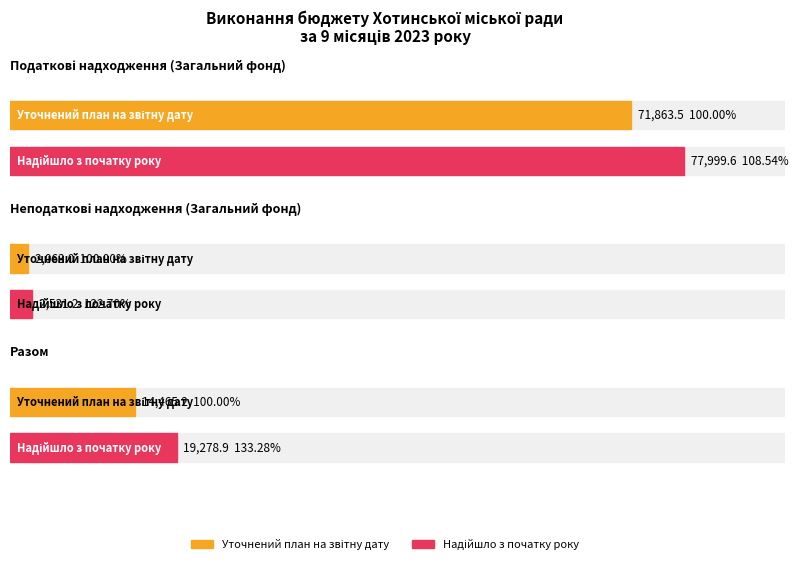

True or false: Процент виконання has a value of 55.3 at Разом.

False